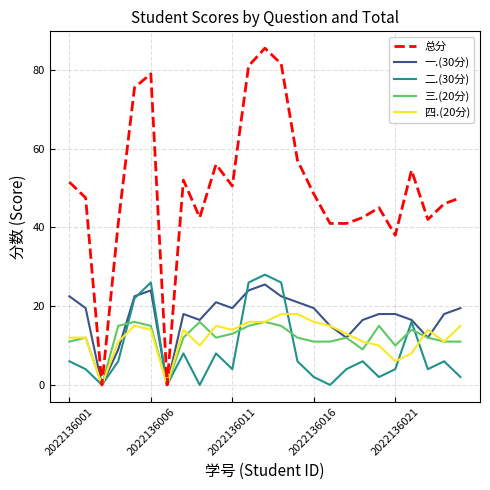

True or false: 一.(30分) has more than 2 points higher than both neighbors.

True